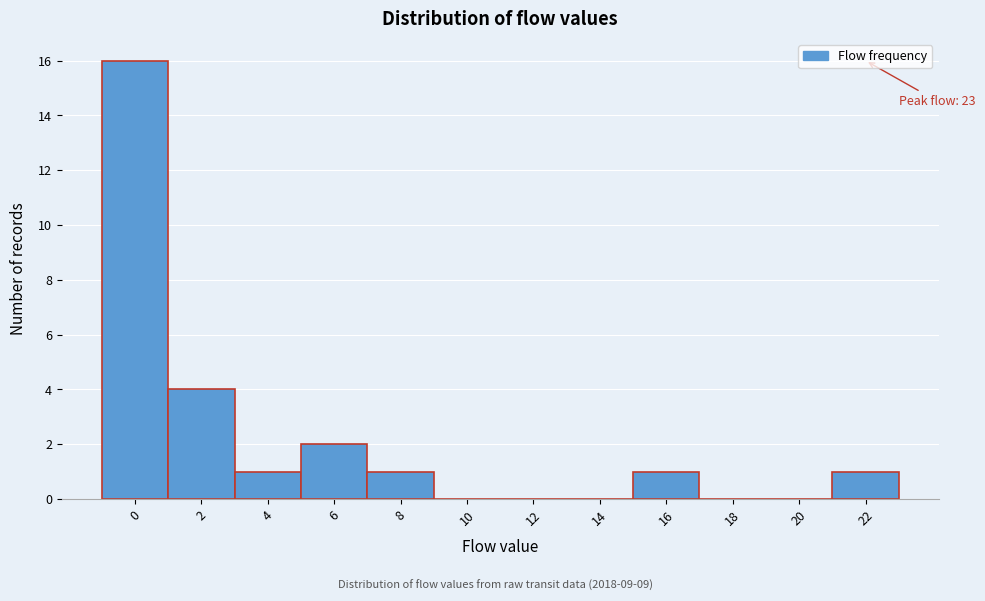

Reading right to left, what are all the values shown in this chart?

22=1	20=0	18=0	16=1	14=0	12=0	10=0	8=1	6=2	4=1	2=4	0=16